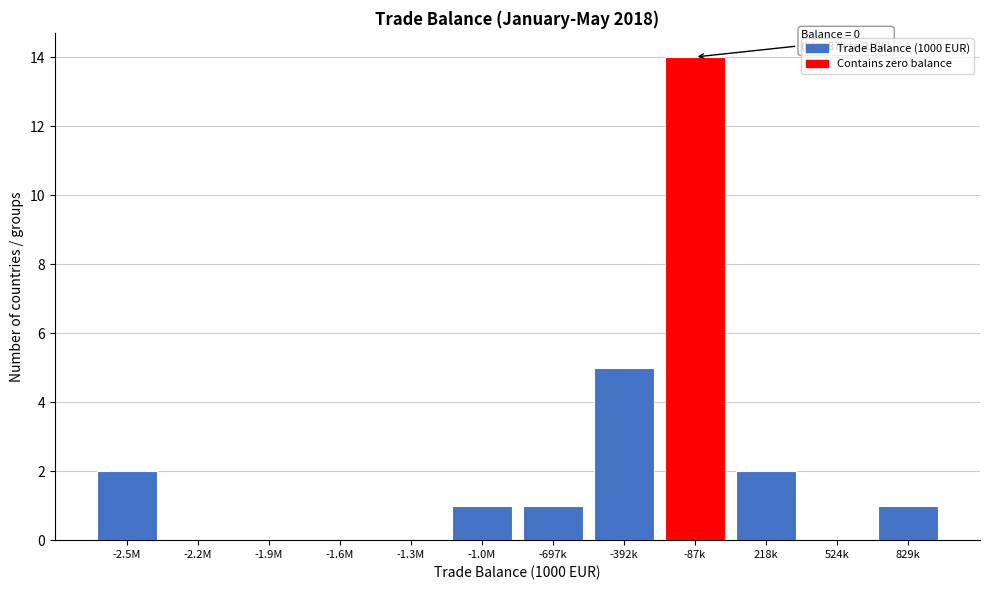

Reading right to left, what are all the values shown in this chart?

829k=1	524k=0	218k=2	-87k=14	-392k=5	-697k=1	-1.0M=1	-1.3M=0	-1.6M=0	-1.9M=0	-2.2M=0	-2.5M=2